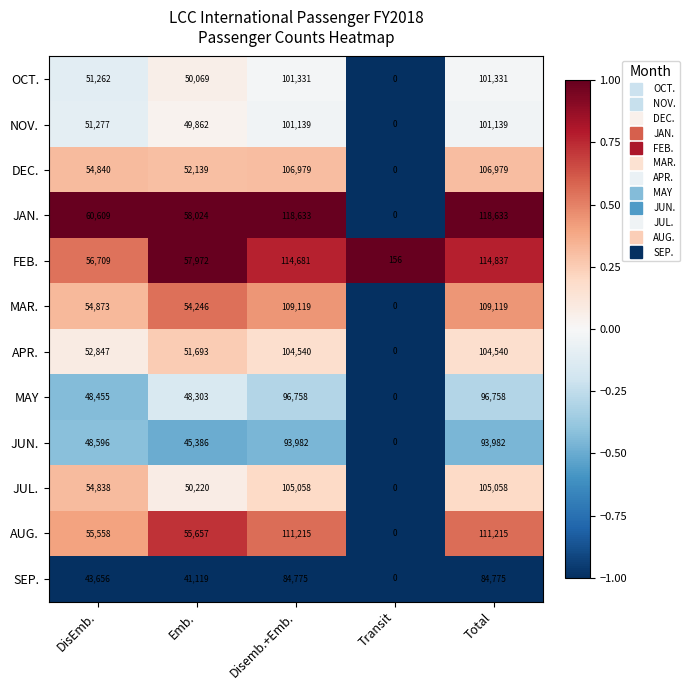

The value of JAN. at Emb. is 58024. True or false?

True